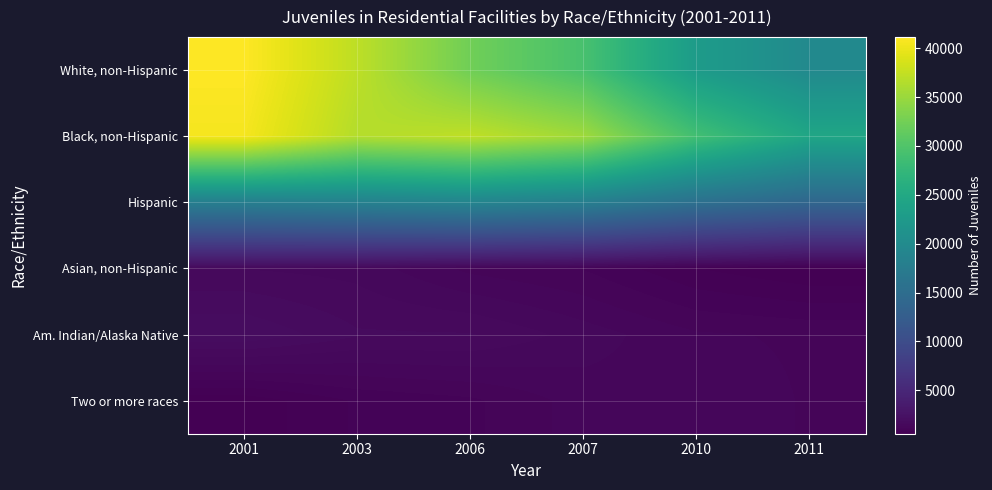

Which series has the largest total across all categories?

Black, non-Hispanic